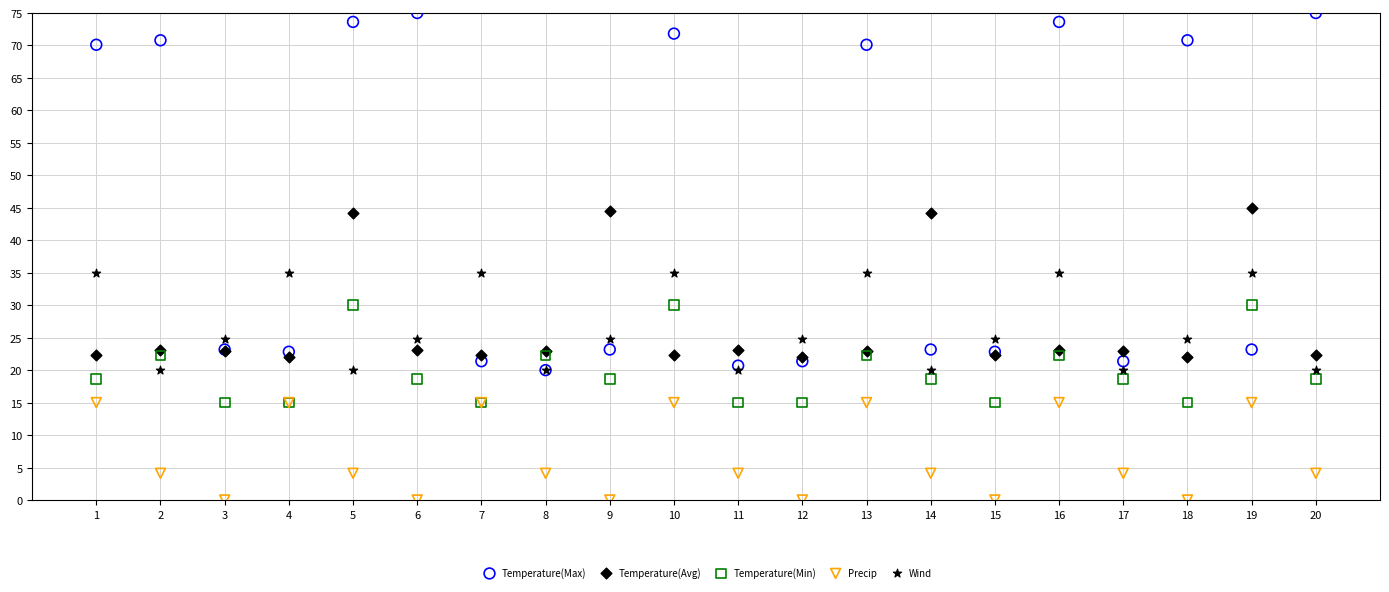

Which series reaches the minimum Y coordinate?

Precip